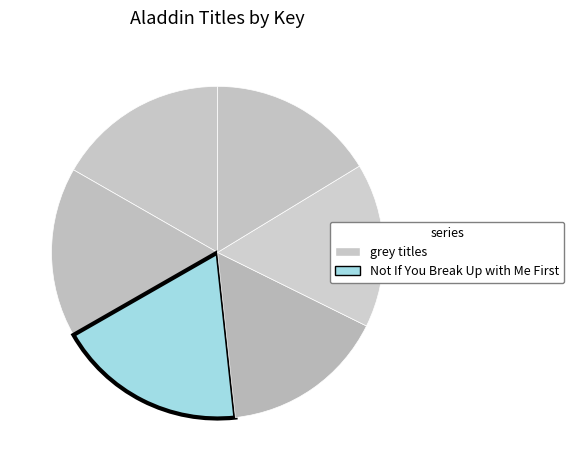

Count the number of slices in the pie.

6